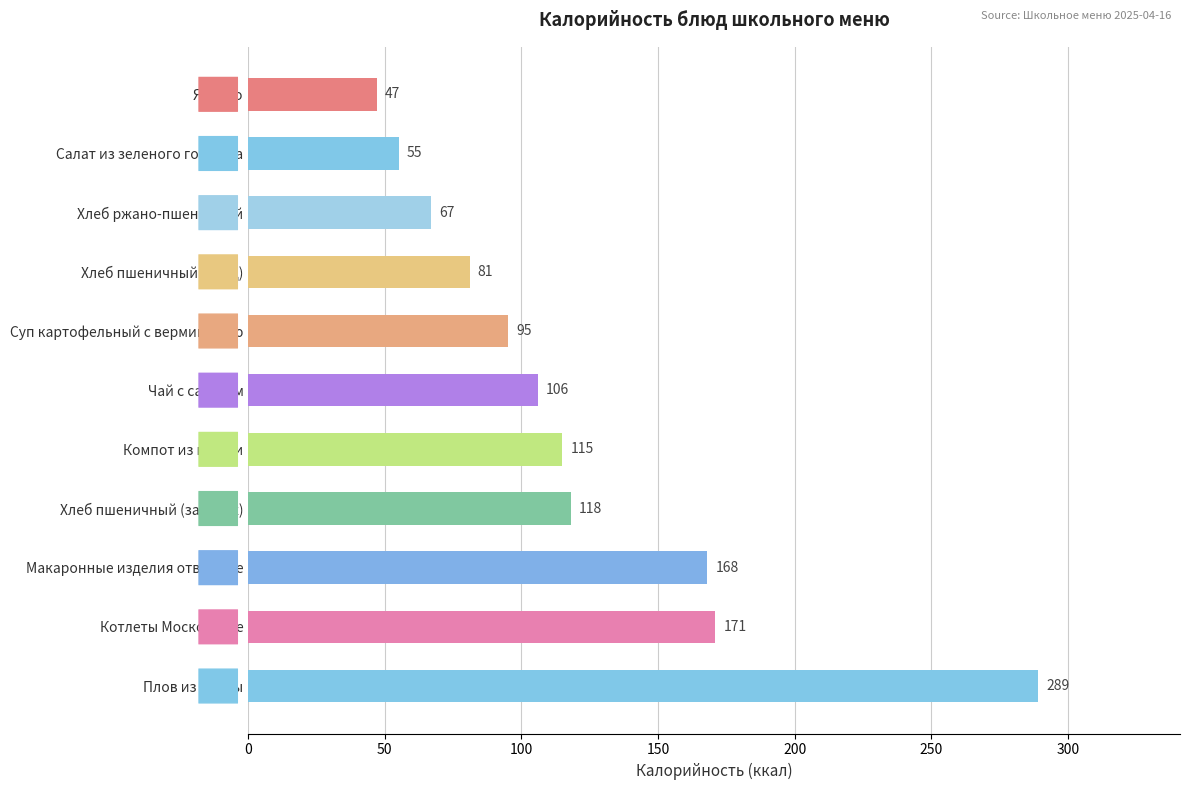

How many distinct data groups are displayed?

1